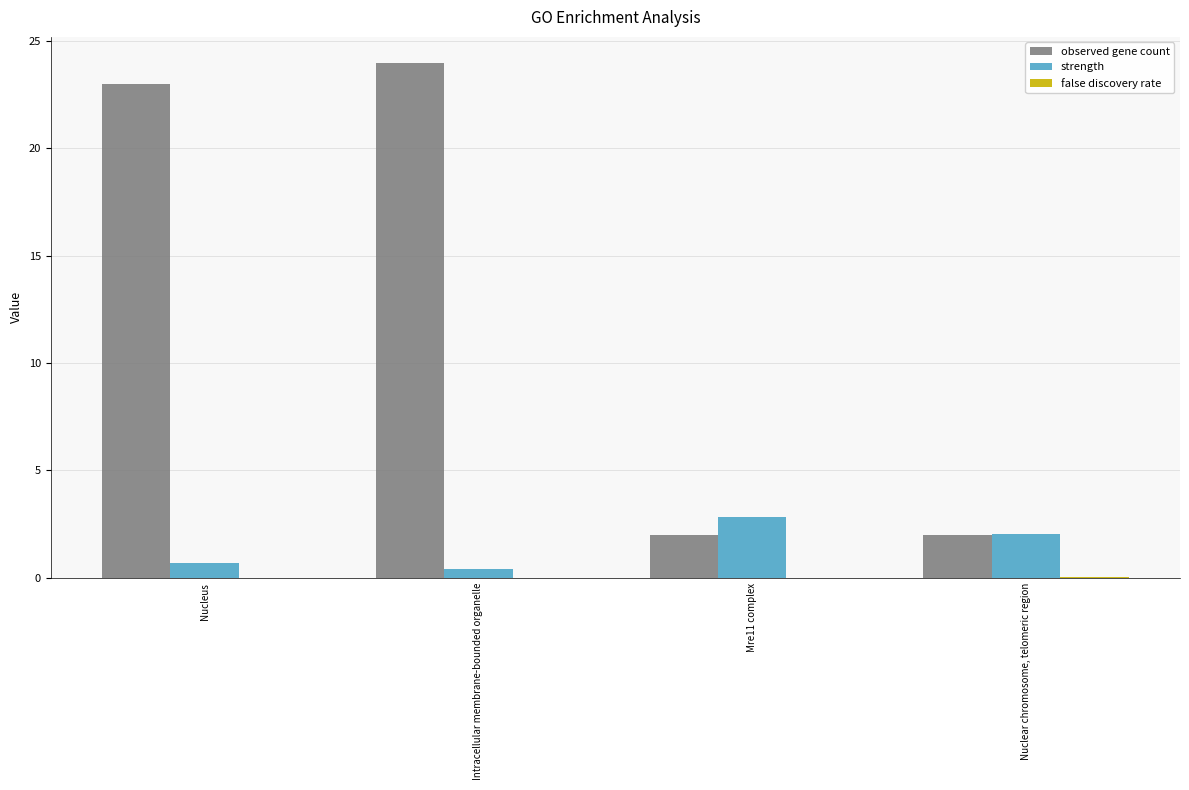

Are the bars grouped side by side (vs. stacked)?

Yes